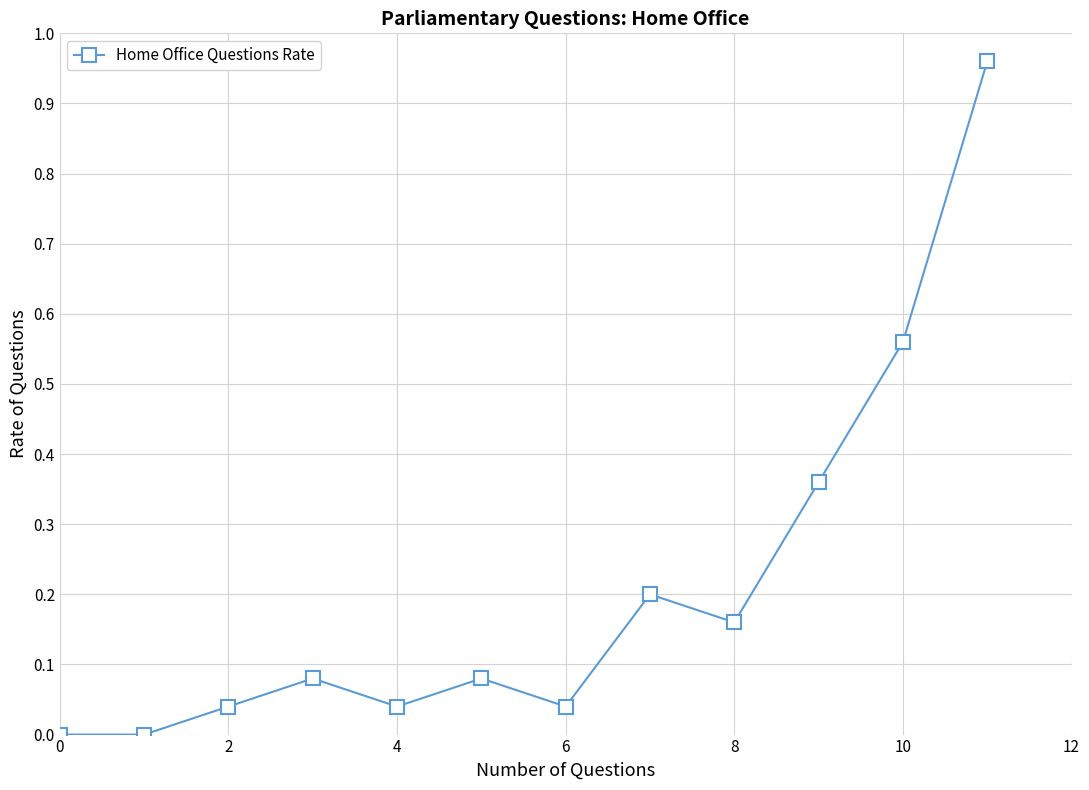

Count the number of categories in the chart.

12